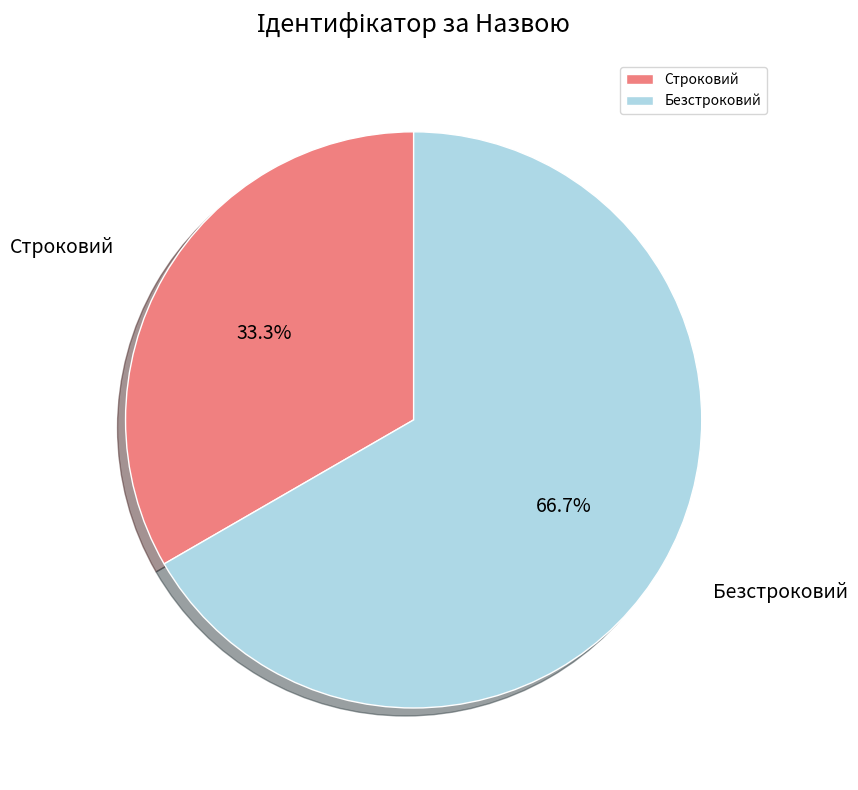

What portion of the pie excludes Строковий?

66.7%